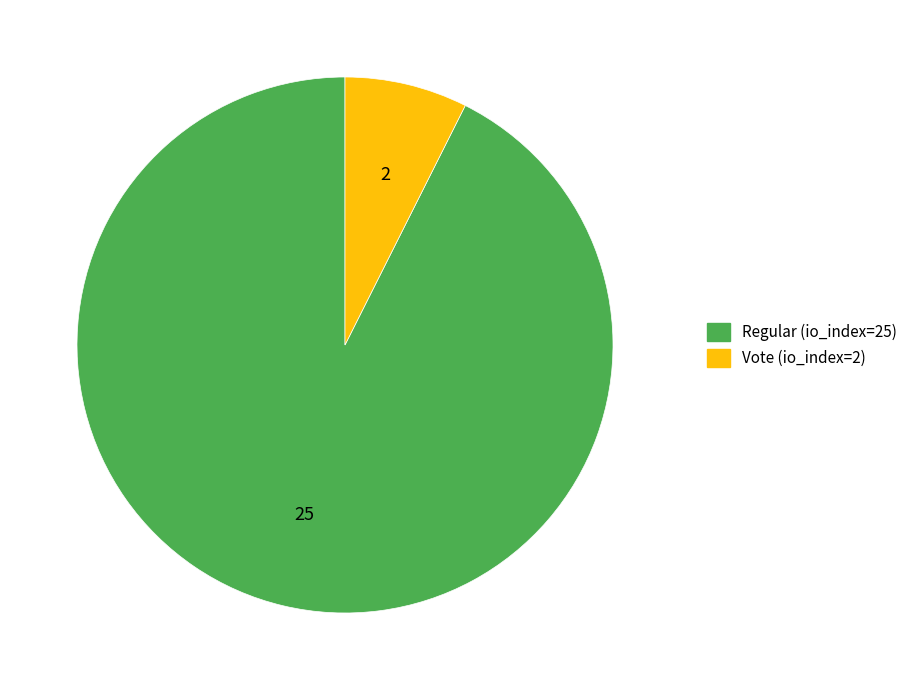

What is the majority slice?

Regular (io_index=25)